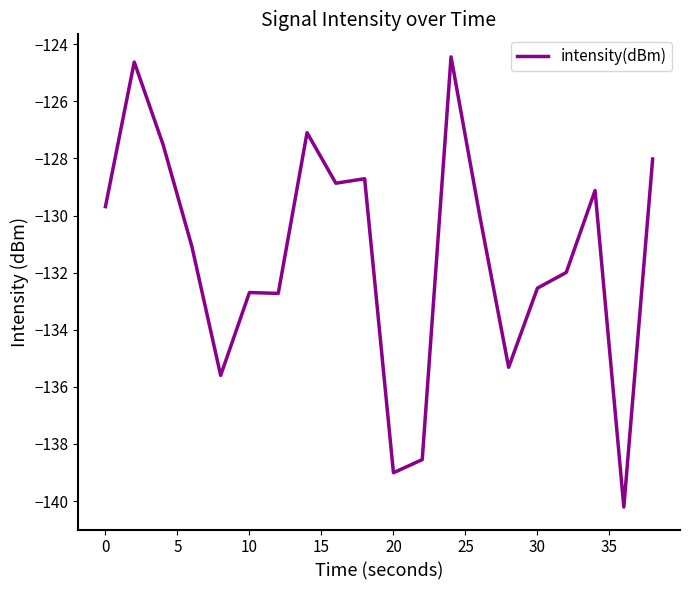

What is the maximum value shown in the chart?

-124.4